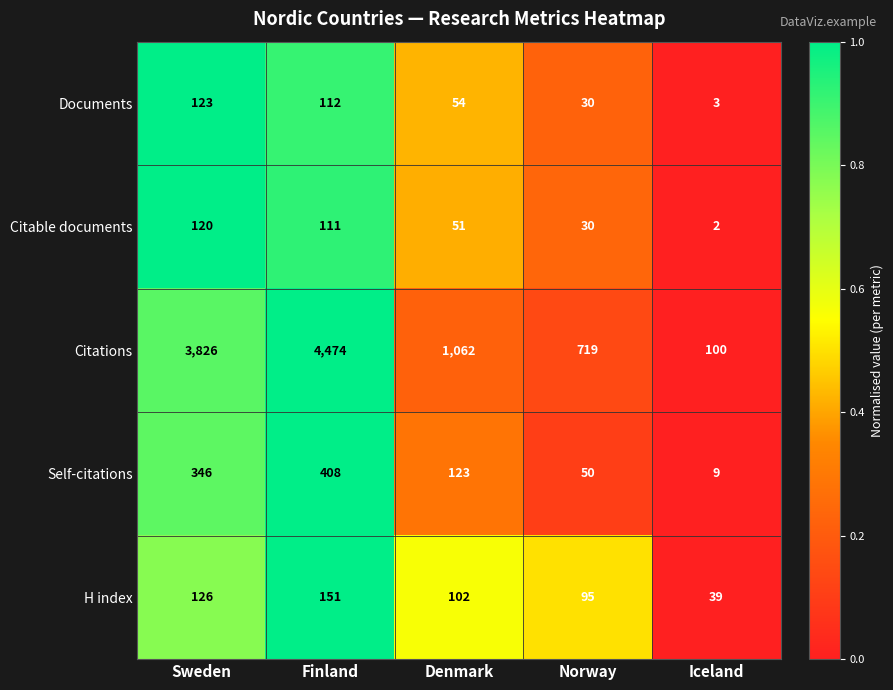

Reading left to right, transcribe all the data shown in this chart.

Documents: 123	112	54	30	3
Citable documents: 120	111	51	30	2
Citations: 3826	4474	1062	719	100
Self-citations: 346	408	123	50	9
H index: 126	151	102	95	39